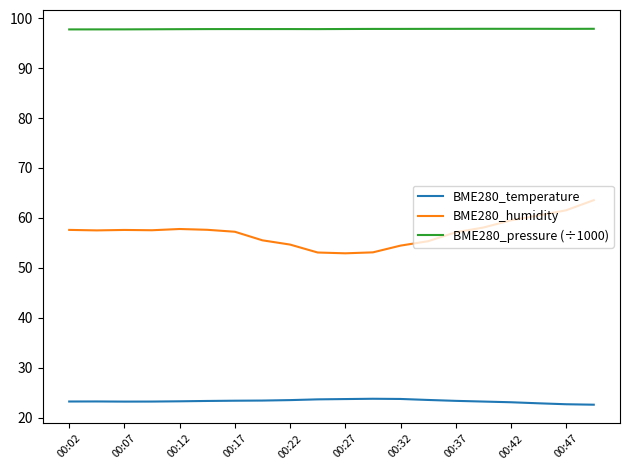

List the series in order of their peak value, highest first.

BME280_pressure (÷1000), BME280_humidity, BME280_temperature